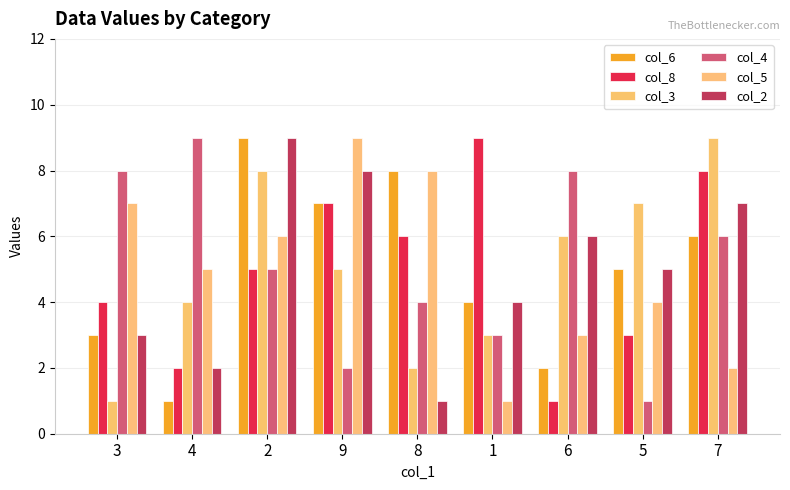

Where does the col_3 series first go above 5?

2